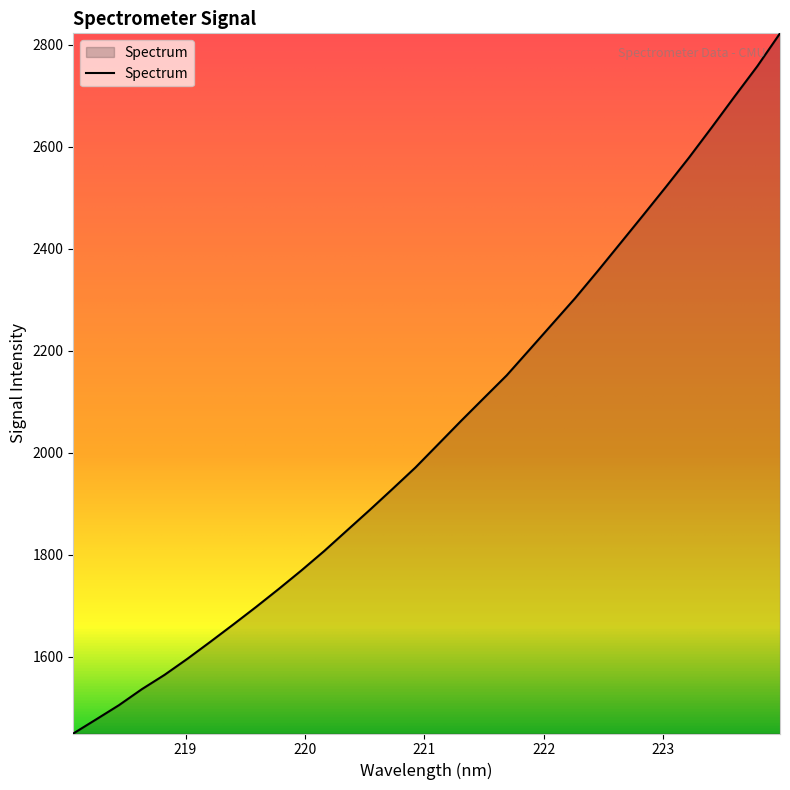

What is the smallest value displayed?

1449.4